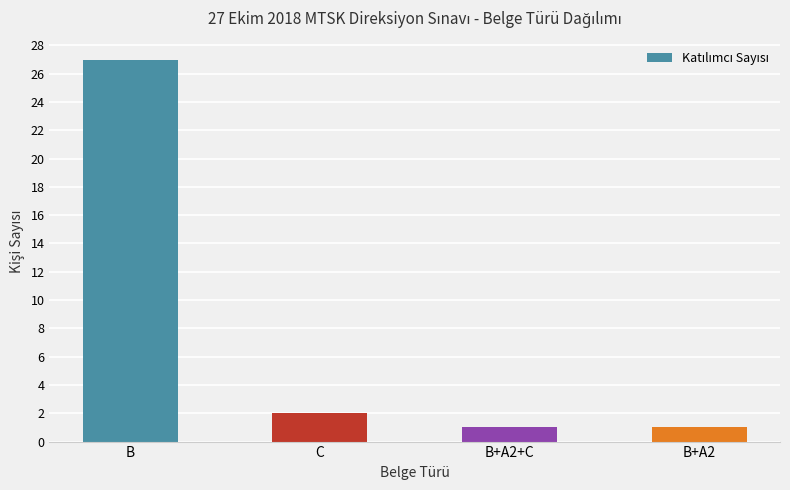

Reading left to right, what are all the values shown in this chart?

27	2	1	1